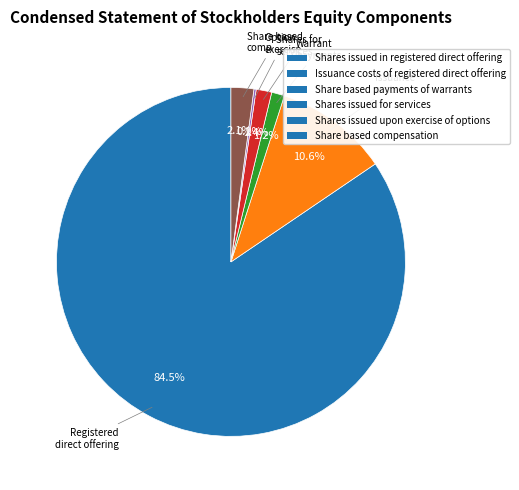

What is the largest slice in the pie chart?

Shares issued in registered direct offering